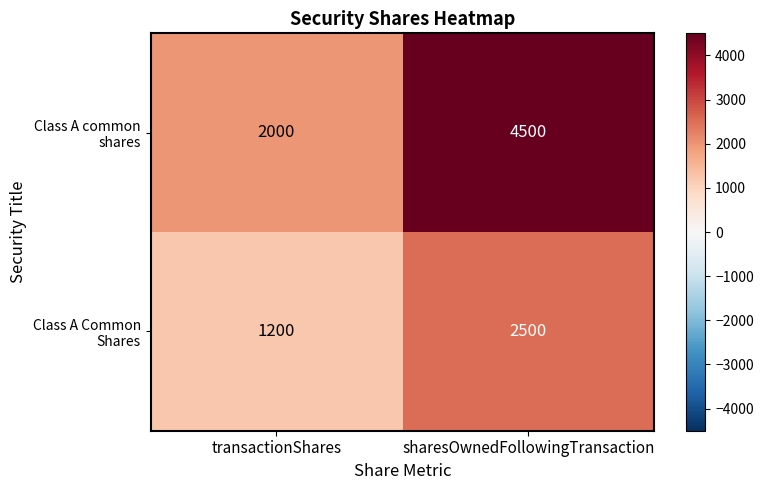

What is the spread (max minus min) of values at sharesOwnedFollowingTransaction?

2000